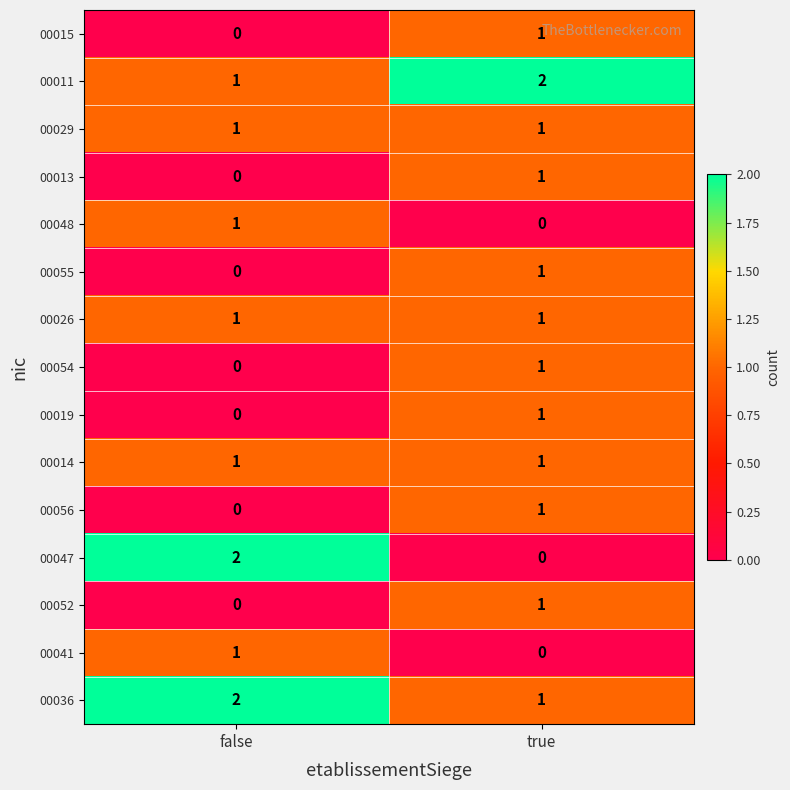

At how many categories does at least one series exceed 0?

2